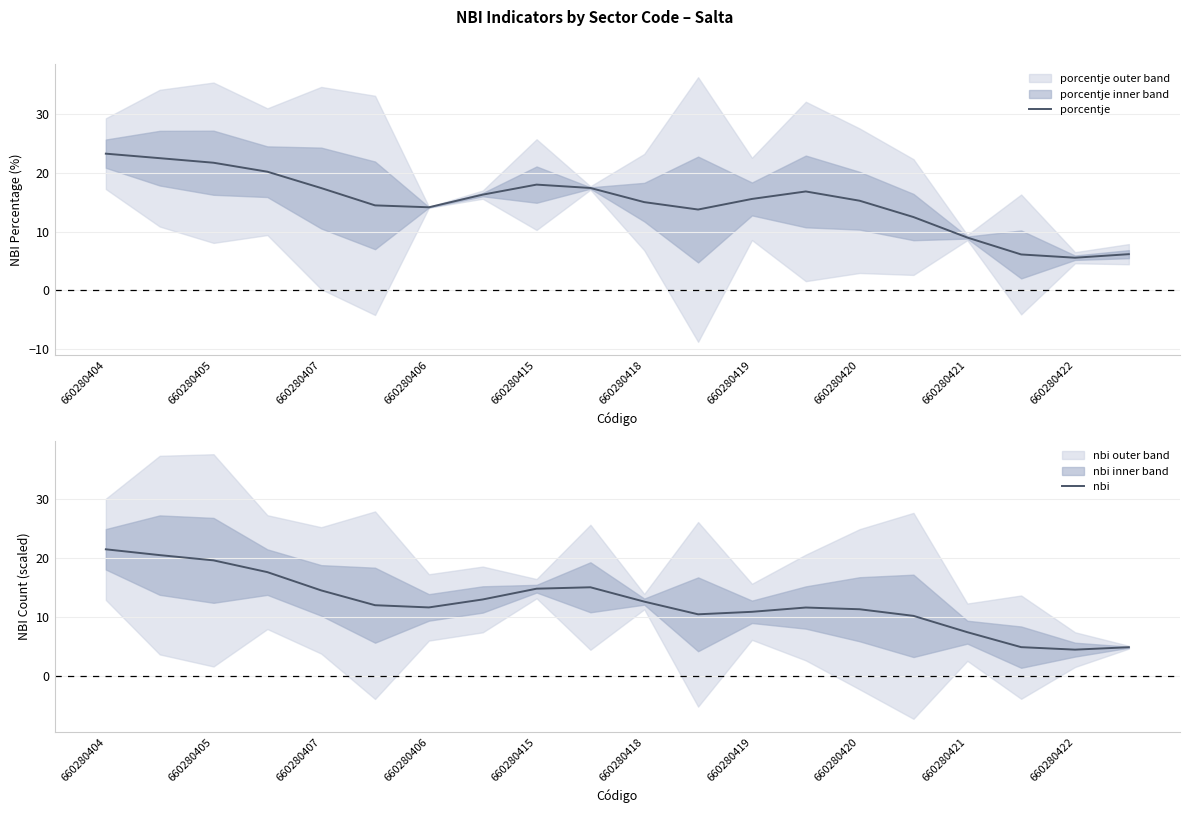

True or false: nbi and porcentje cross at least once.

False